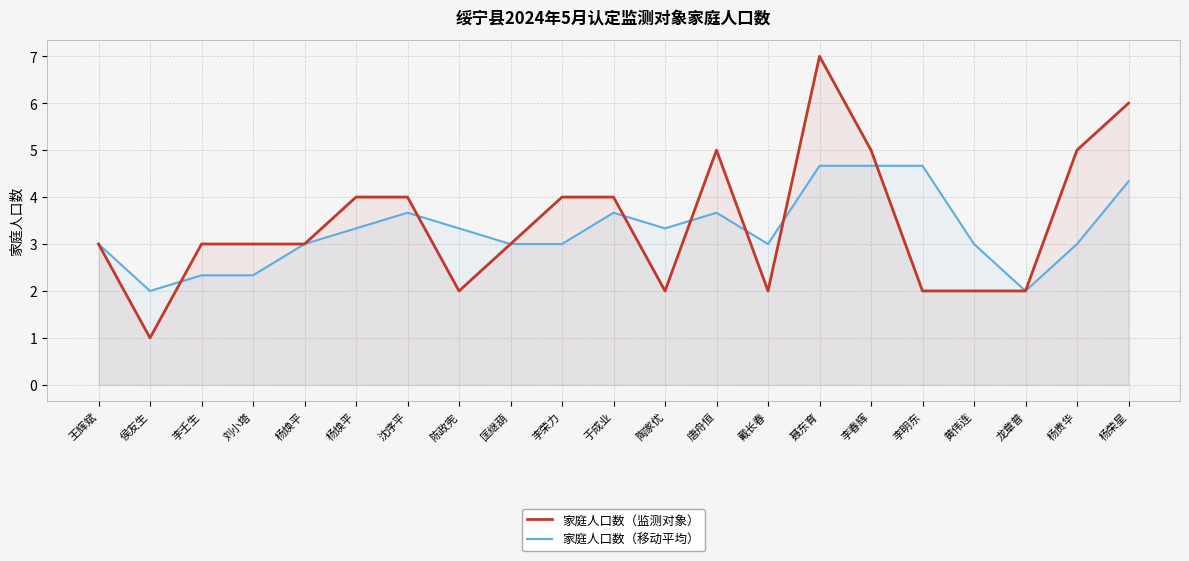

True or false: 家庭人口数（移动平均） has more than 1 points higher than both neighbors.

True